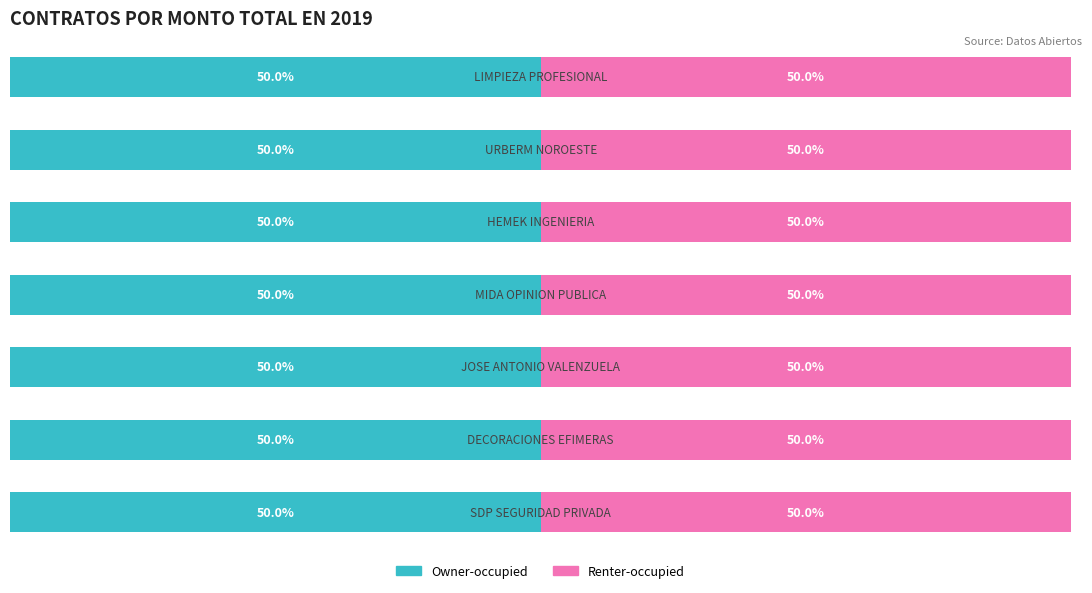

True or false: Owner-occupied has a value of 196143.5 at MIDA OPINION PUBLICA.

False